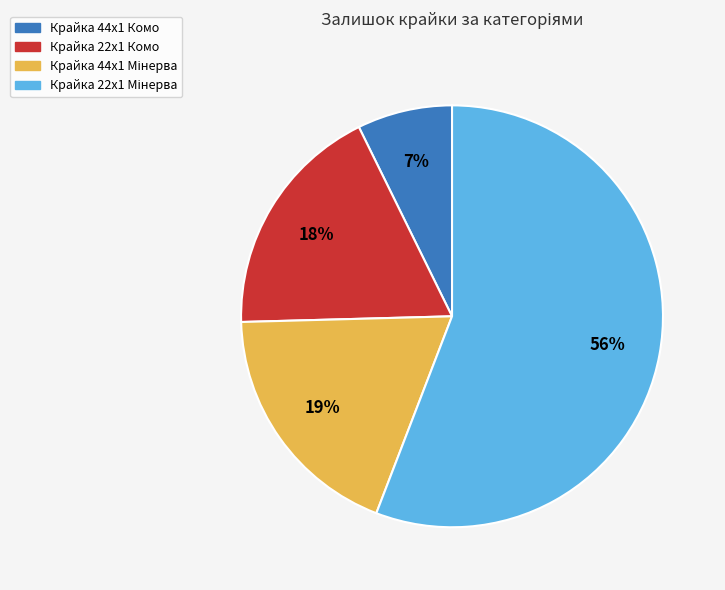

Which slice is the smallest?

Крайка 44x1 Комо